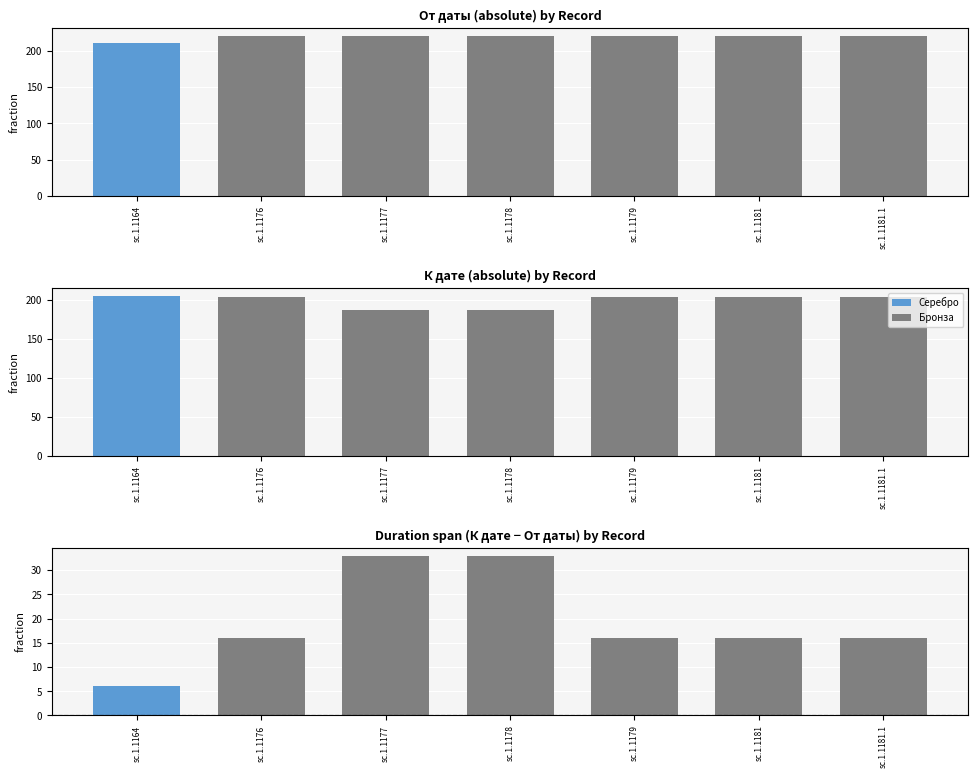

How many data points in От даты are less than 220?

1